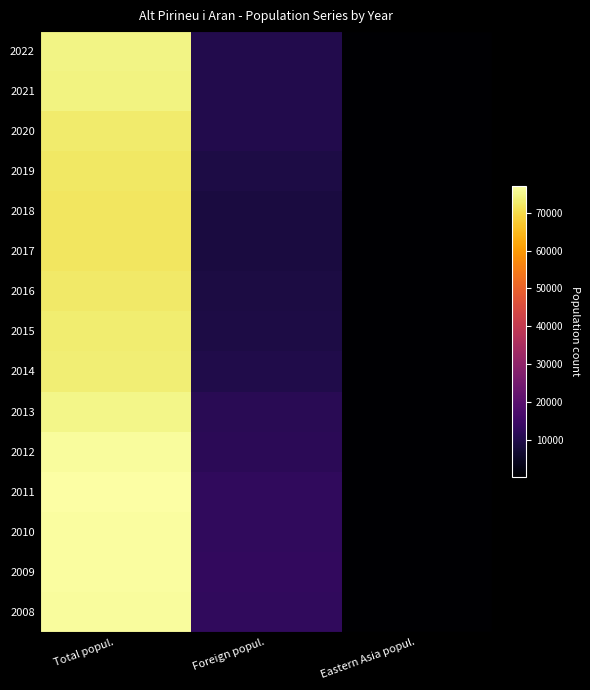

Rank the series by their maximum value, from highest to lowest.

2011, 2009, 2010, 2012, 2008, 2013, 2022, 2021, 2014, 2015, 2020, 2016, 2019, 2017, 2018